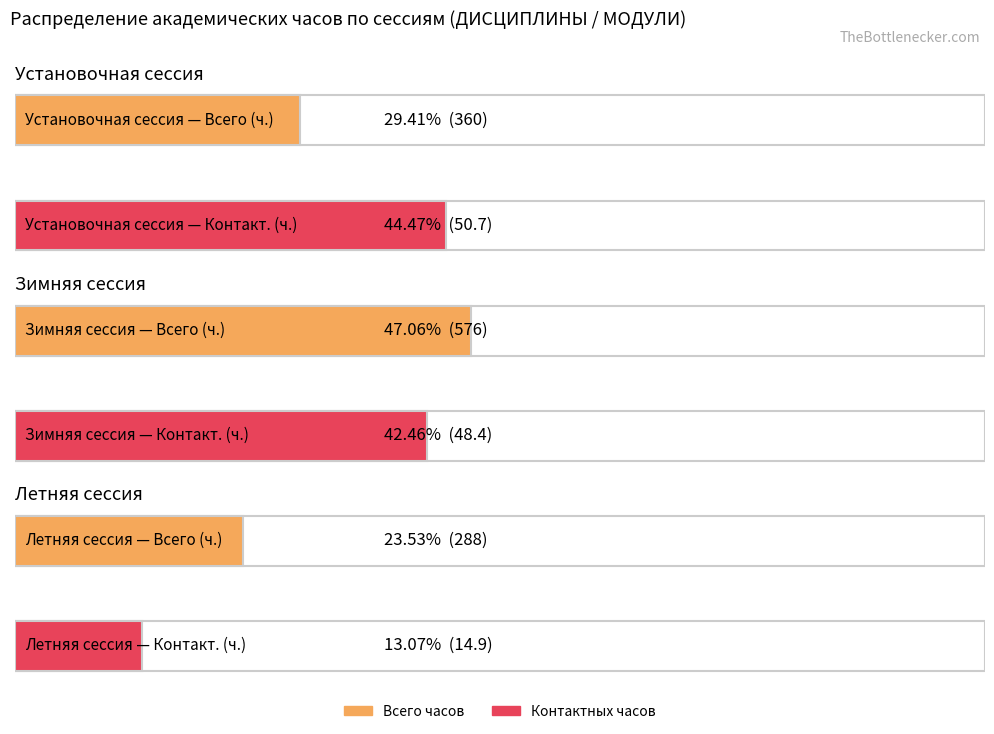

What position from the left is Установочная сессия?

1